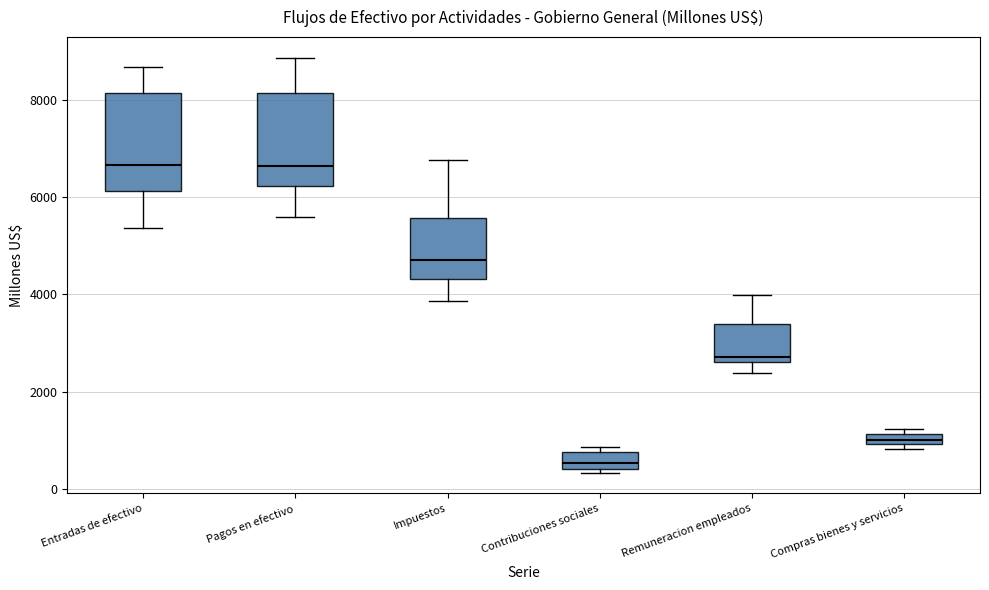

Where is the lower edge of the box for Entradas de efectivo on the y-axis? The values are not printed on the chart, so give them approximately, as read against the axis.

6200